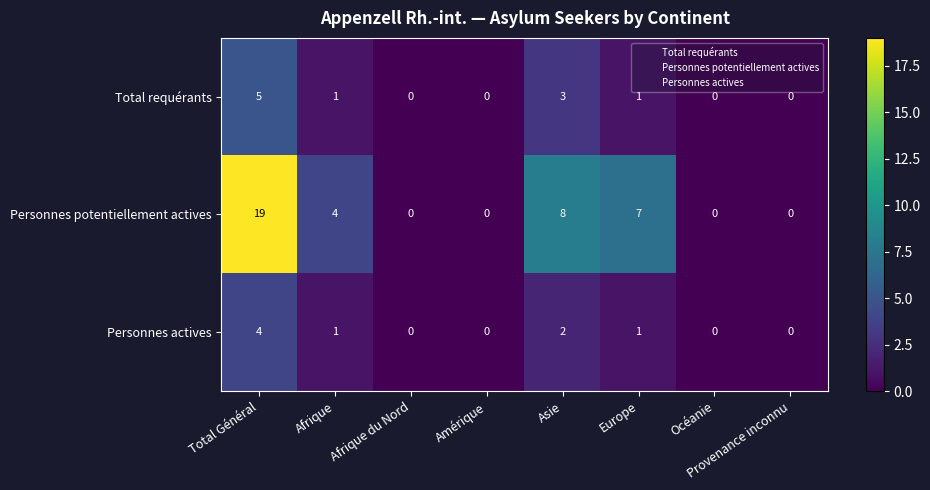

What is the average value of the Personnes potentiellement actives series?

5